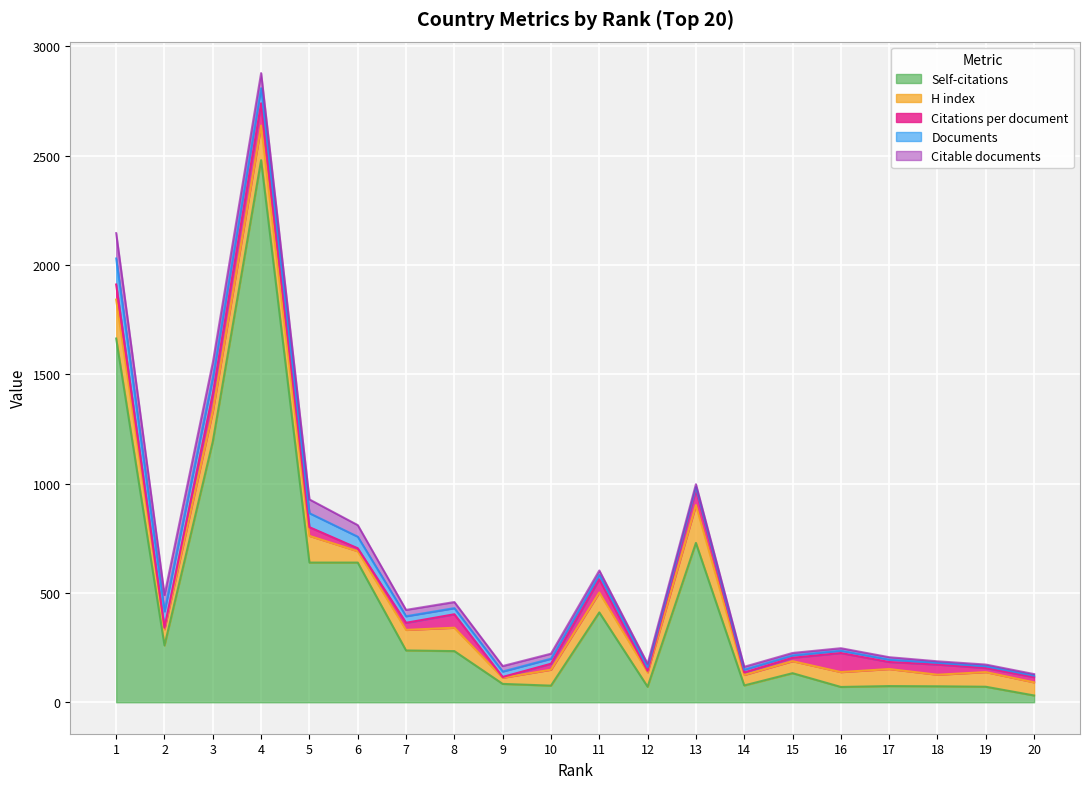

At which category is the sum across all series the highest?

4